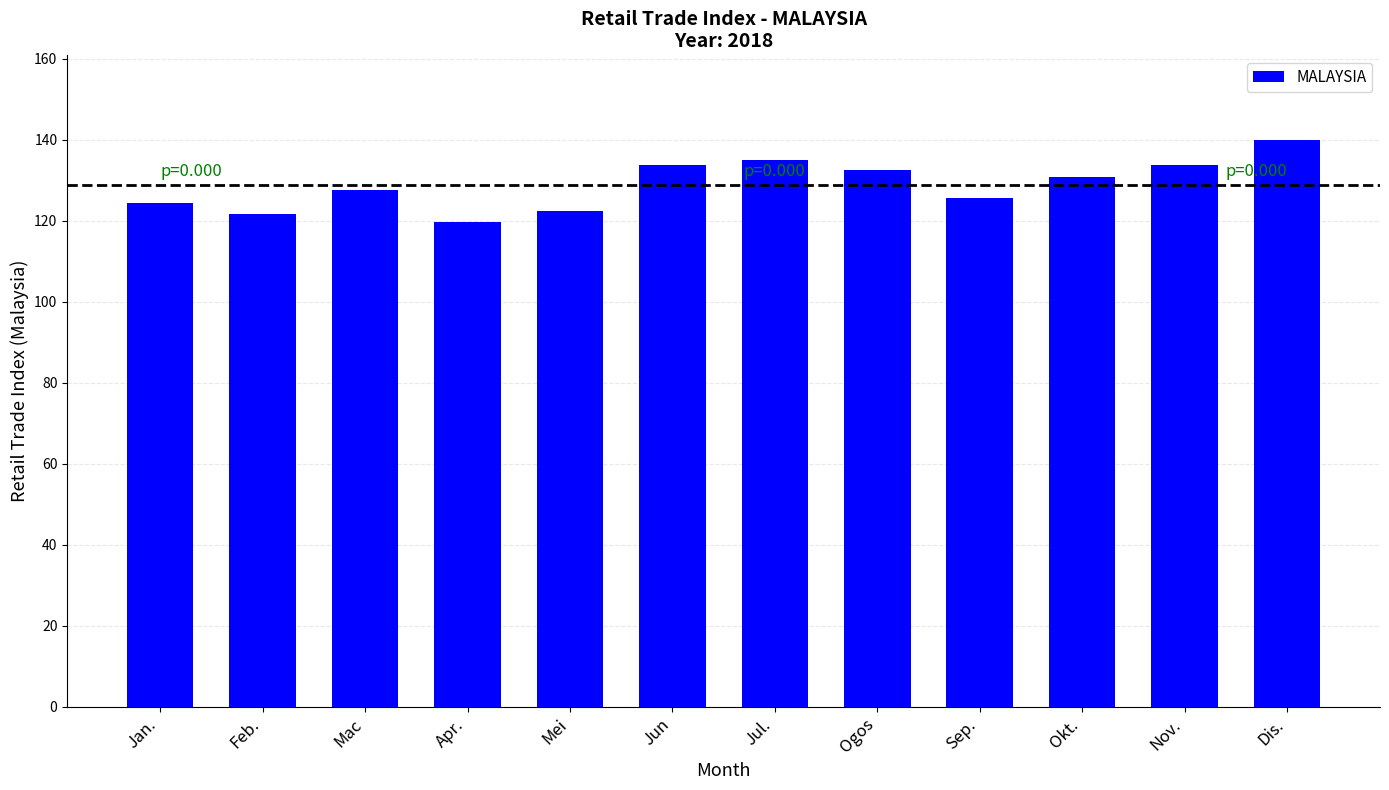

Between Okt. and Jan., which is larger?

Okt.